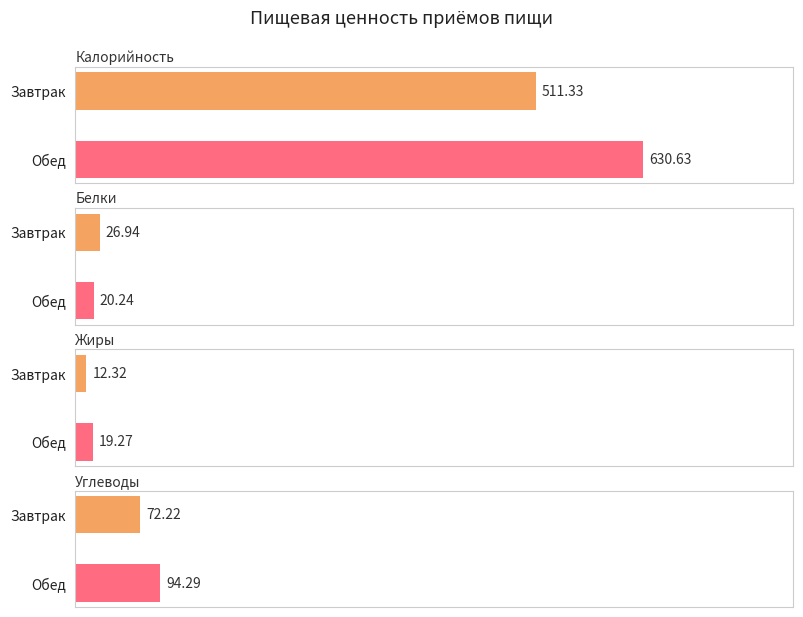

What are all the series names shown in the legend?

Калорийность, Белки, Жиры, Углеводы